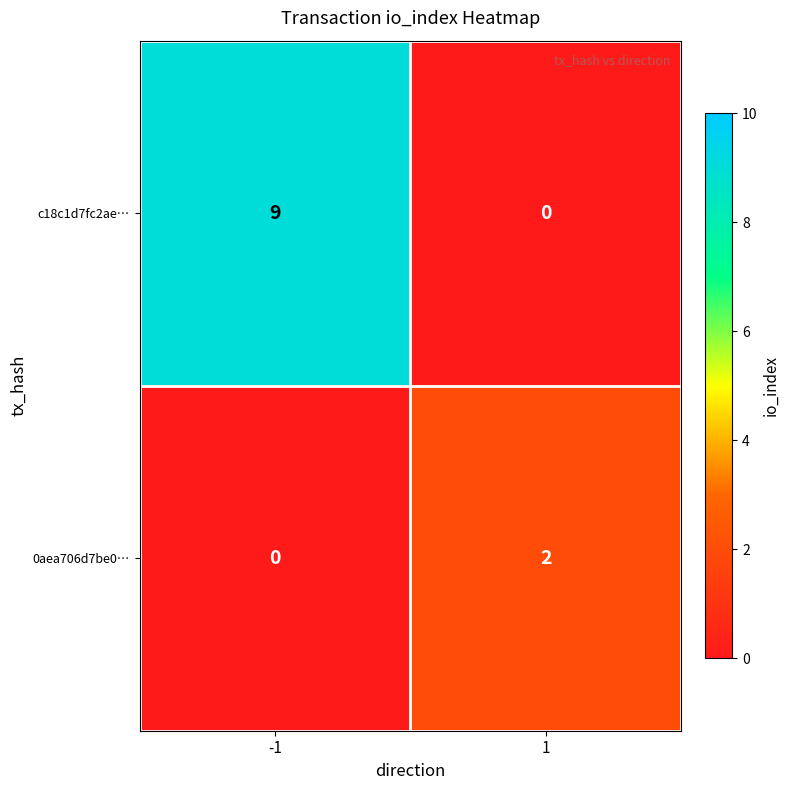

List the series in order of their peak value, highest first.

c18c1d7fc2ae…, 0aea706d7be0…